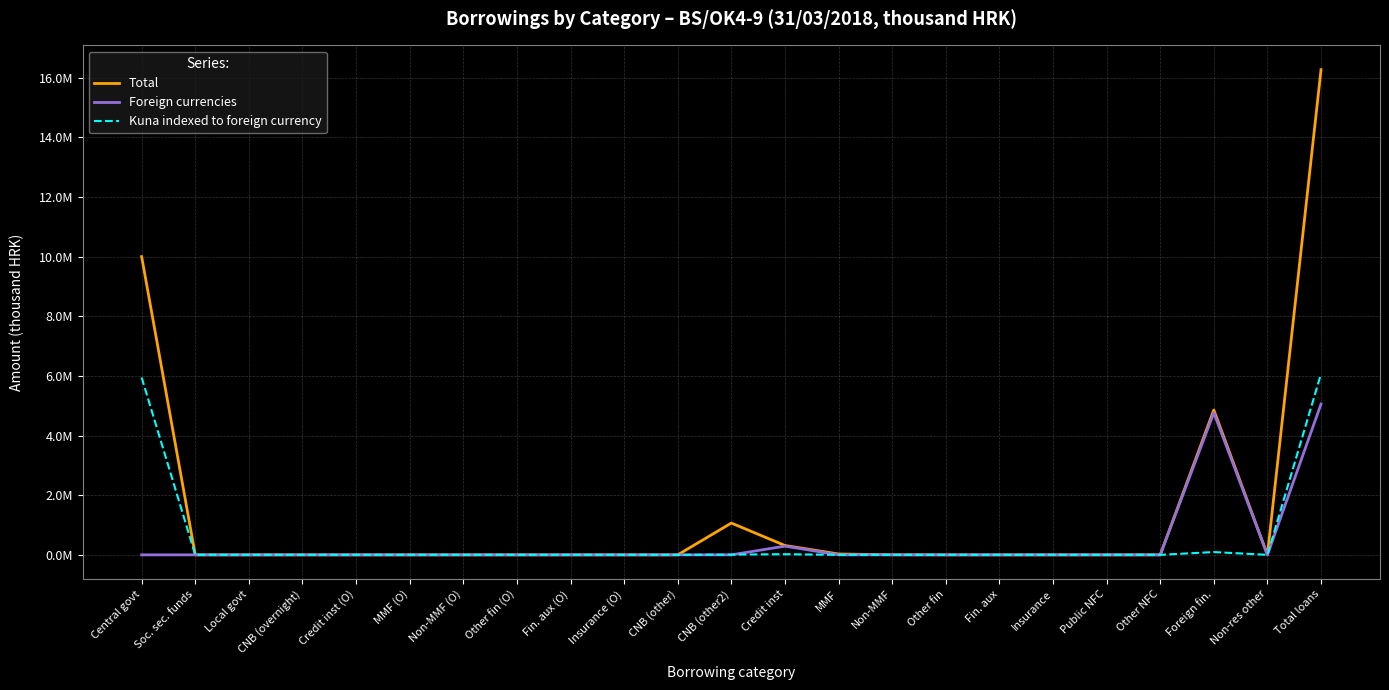

What is the difference between the Foreign currencies values at Credit inst and Non-res other?

292079